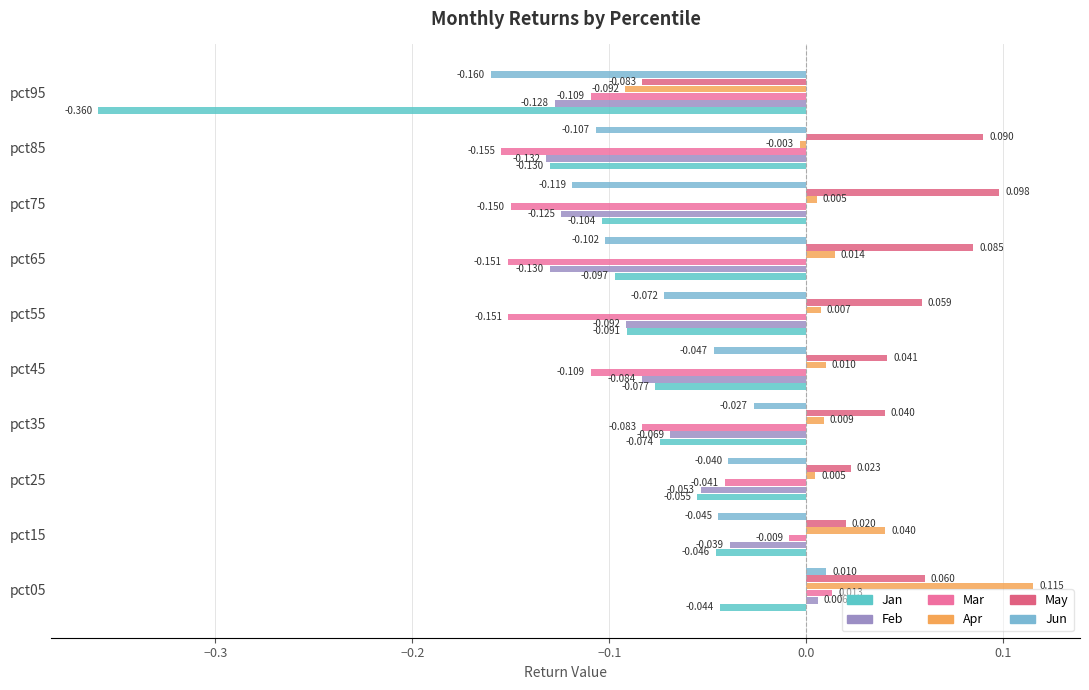

Reading left to right, list all the values displayed in this chart.

Jan: -0.0	-0.0	-0.1	-0.1	-0.1	-0.1	-0.1	-0.1	-0.1	-0.4
Feb: 0.0	-0.0	-0.1	-0.1	-0.1	-0.1	-0.1	-0.1	-0.1	-0.1
Mar: 0.0	-0.0	-0.0	-0.1	-0.1	-0.2	-0.2	-0.2	-0.2	-0.1
Apr: 0.1	0.0	0.0	0.0	0.0	0.0	0.0	0.0	-0.0	-0.1
May: 0.1	0.0	0.0	0.0	0.0	0.1	0.1	0.1	0.1	-0.1
Jun: 0.0	-0.0	-0.0	-0.0	-0.0	-0.1	-0.1	-0.1	-0.1	-0.2